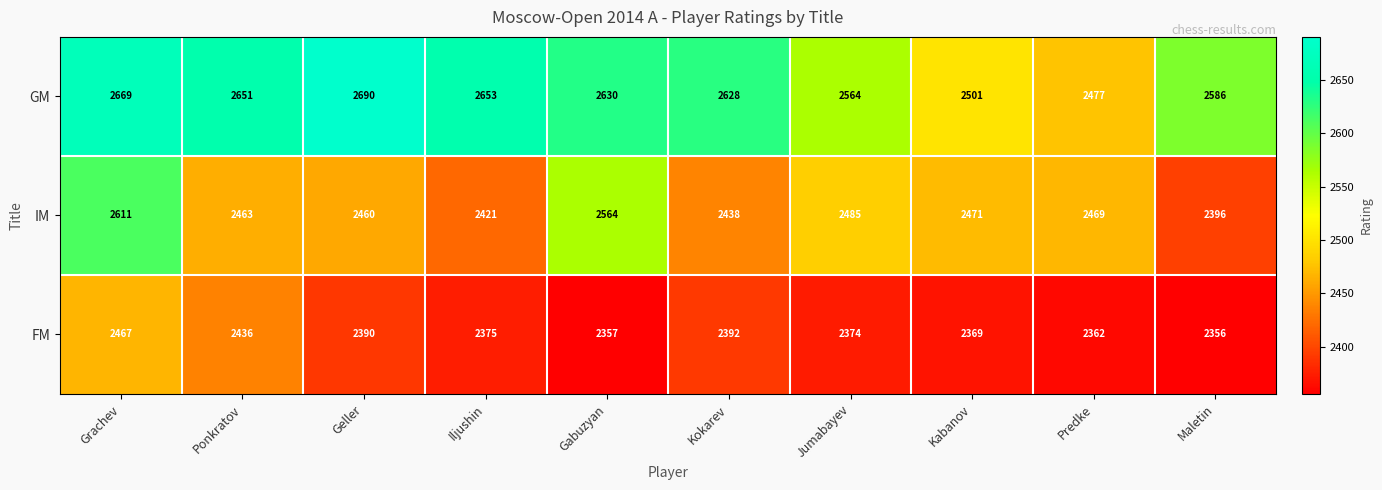

List the series in order of their peak value, lowest first.

FM, IM, GM